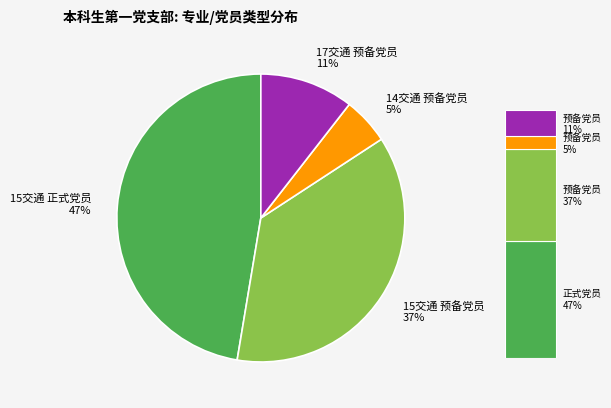

Is there a majority slice in this chart?

No